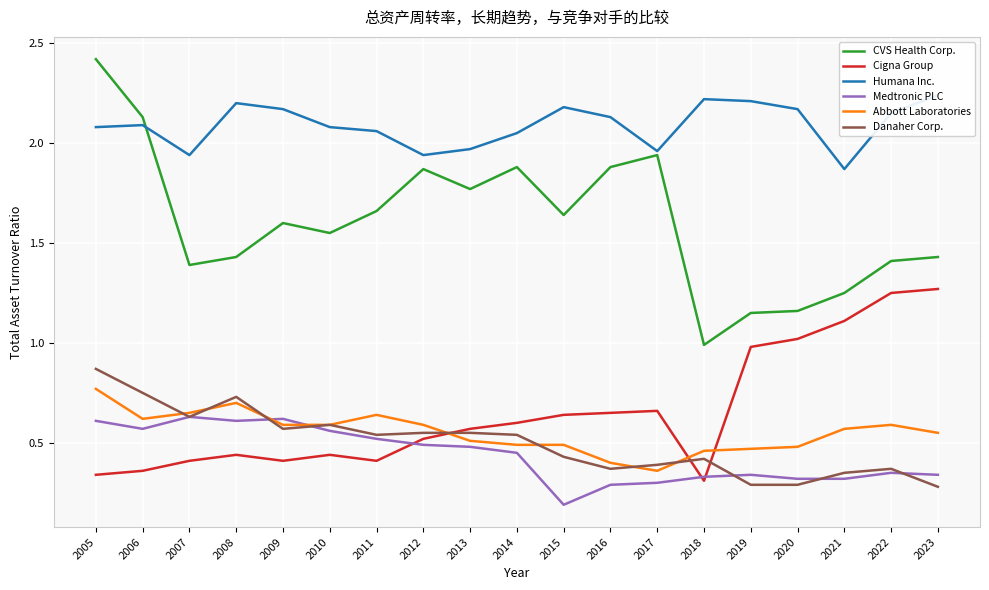

Reading left to right, list all the values displayed in this chart.

CVS Health Corp.: 2005=2.4	2006=2.1	2007=1.4	2008=1.4	2009=1.6	2010=1.6	2011=1.7	2012=1.9	2013=1.8	2014=1.9	2015=1.6	2016=1.9	2017=1.9	2018=1.0	2019=1.1	2020=1.2	2021=1.2	2022=1.4	2023=1.4
Cigna Group: 2005=0.3	2006=0.4	2007=0.4	2008=0.4	2009=0.4	2010=0.4	2011=0.4	2012=0.5	2013=0.6	2014=0.6	2015=0.6	2016=0.7	2017=0.7	2018=0.3	2019=1.0	2020=1.0	2021=1.1	2022=1.2	2023=1.3
Humana Inc.: 2005=2.1	2006=2.1	2007=1.9	2008=2.2	2009=2.2	2010=2.1	2011=2.1	2012=1.9	2013=2.0	2014=2.0	2015=2.2	2016=2.1	2017=2.0	2018=2.2	2019=2.2	2020=2.2	2021=1.9	2022=2.1	2023=2.2
Medtronic PLC: 2005=0.6	2006=0.6	2007=0.6	2008=0.6	2009=0.6	2010=0.6	2011=0.5	2012=0.5	2013=0.5	2014=0.5	2015=0.2	2016=0.3	2017=0.3	2018=0.3	2019=0.3	2020=0.3	2021=0.3	2022=0.3	2023=0.3
Abbott Laboratories: 2005=0.8	2006=0.6	2007=0.7	2008=0.7	2009=0.6	2010=0.6	2011=0.6	2012=0.6	2013=0.5	2014=0.5	2015=0.5	2016=0.4	2017=0.4	2018=0.5	2019=0.5	2020=0.5	2021=0.6	2022=0.6	2023=0.6
Danaher Corp.: 2005=0.9	2006=0.8	2007=0.6	2008=0.7	2009=0.6	2010=0.6	2011=0.5	2012=0.6	2013=0.6	2014=0.5	2015=0.4	2016=0.4	2017=0.4	2018=0.4	2019=0.3	2020=0.3	2021=0.3	2022=0.4	2023=0.3